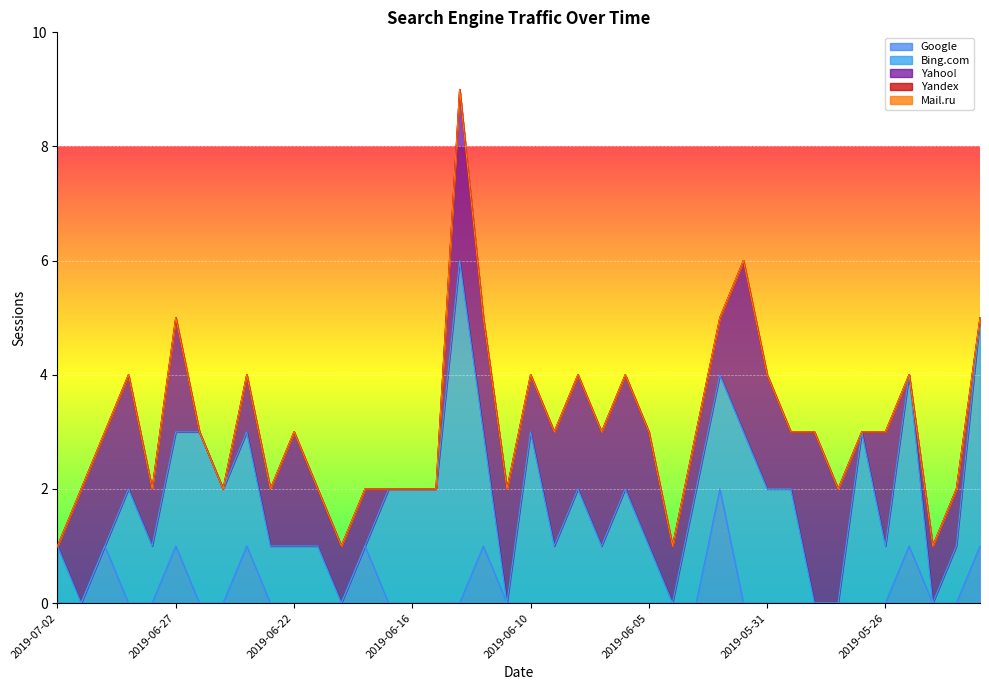

Reading right to left, what are all the values shown in this chart?

Google: 1	0	0	1	0	0	0	0	0	0	0	2	0	0	0	0	0	0	0	0	0	1	0	0	0	0	1	0	0	0	0	1	0	0	1	0	0	1	0	0
Bing.com: 4	1	0	3	1	3	0	0	2	2	3	2	2	0	1	2	1	2	1	3	0	2	6	2	2	2	0	0	1	1	1	2	2	3	2	1	2	0	0	1
Yahoo!: 0	1	1	0	2	0	2	3	1	2	3	1	1	1	2	2	2	2	2	1	2	2	3	0	0	0	1	1	1	2	1	1	0	0	2	1	2	2	2	0
Yandex: 0	0	0	0	0	0	0	0	0	0	0	0	0	0	0	0	0	0	0	0	0	0	0	0	0	0	0	0	0	0	0	0	0	0	0	0	0	0	0	0
Mail.ru: 0	0	0	0	0	0	0	0	0	0	0	0	0	0	0	0	0	0	0	0	0	0	0	0	0	0	0	0	0	0	0	0	0	0	0	0	0	0	0	0